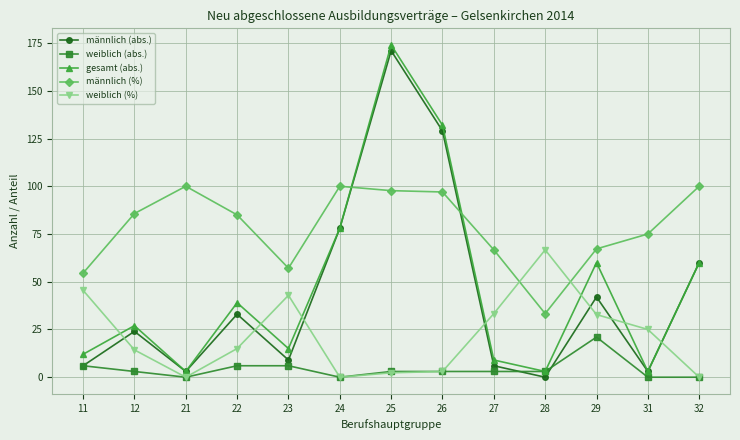

What is the spread (max minus min) of values at 32?

100.0